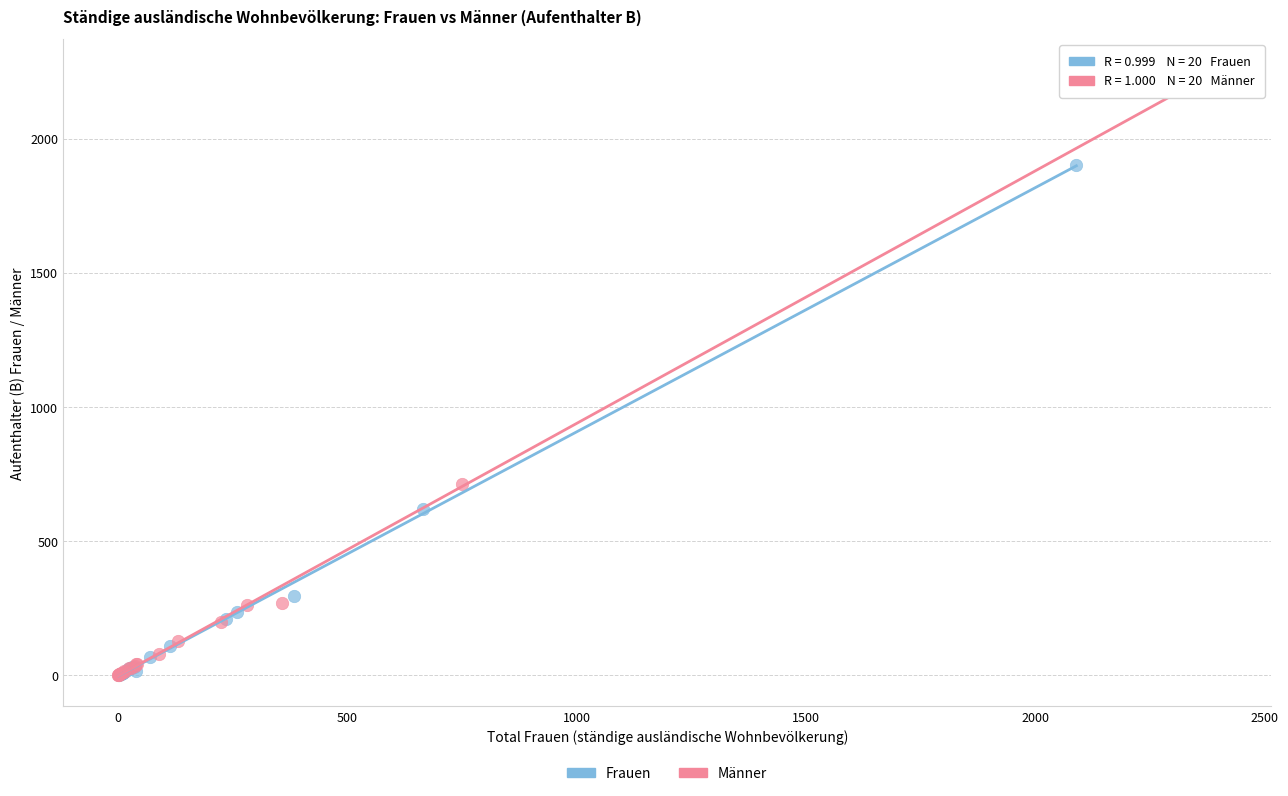

Which series has the largest Y range (max minus min)?

Männer